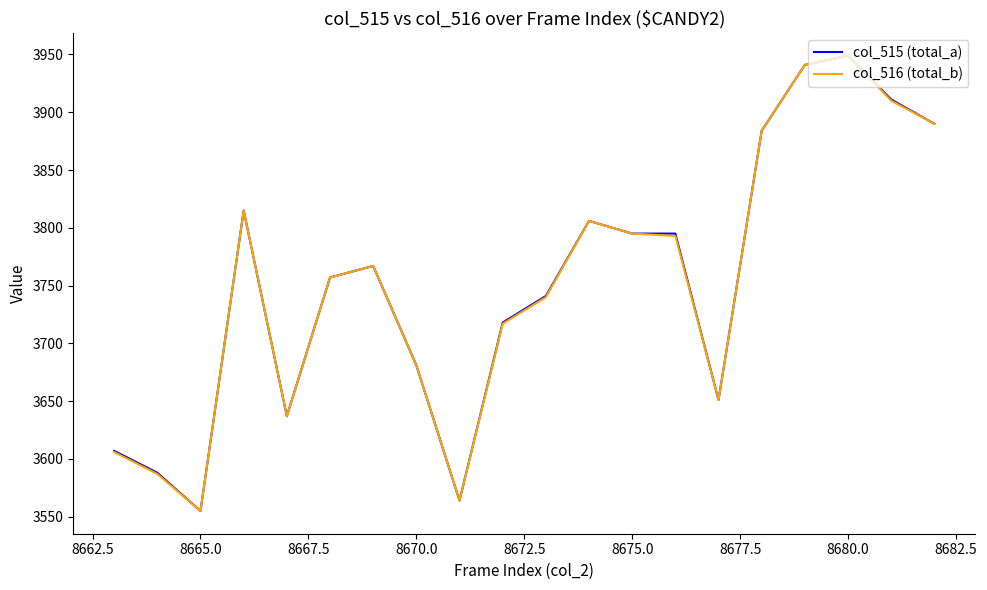

What is the minimum value for col_516 (total_b)?

3555